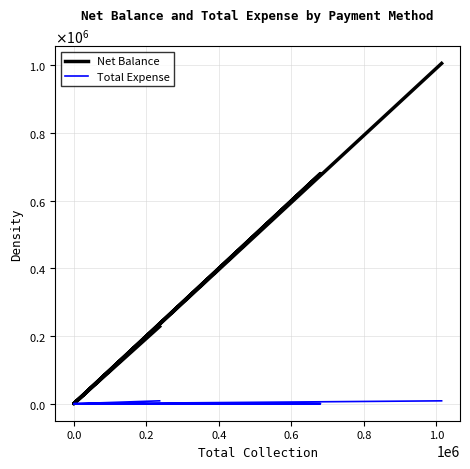

Reading left to right, transcribe all the data shown in this chart.

Net Balance: 228270	0	97550	680243	0	1006063
Total Expense: 8480	0	0	0	0	8480